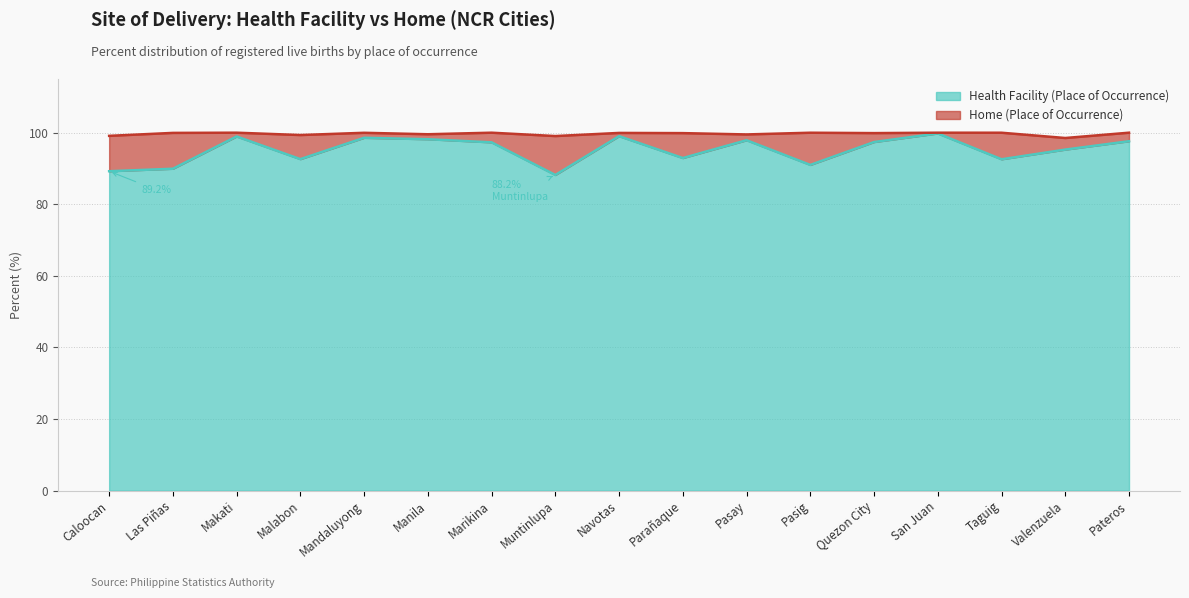

What is the maximum value for Health Facility (Place of Occurrence)?

99.8